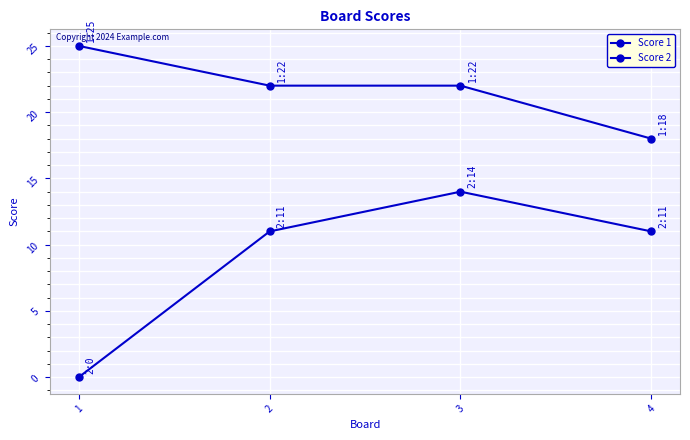

The Score 1 series shows 18 at 4. True or false?

True